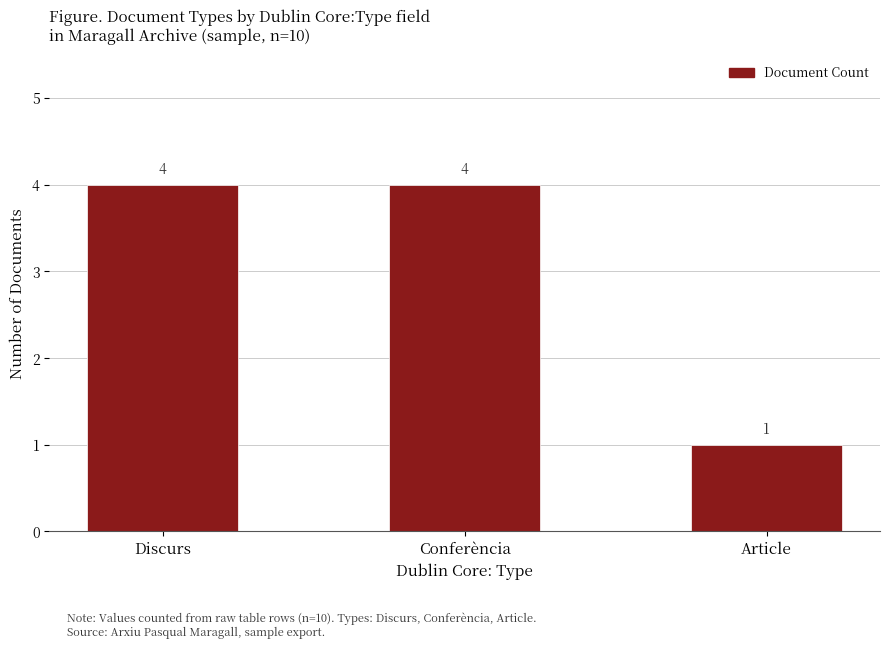

What is the label of the 2nd bar from the right?

Conferència